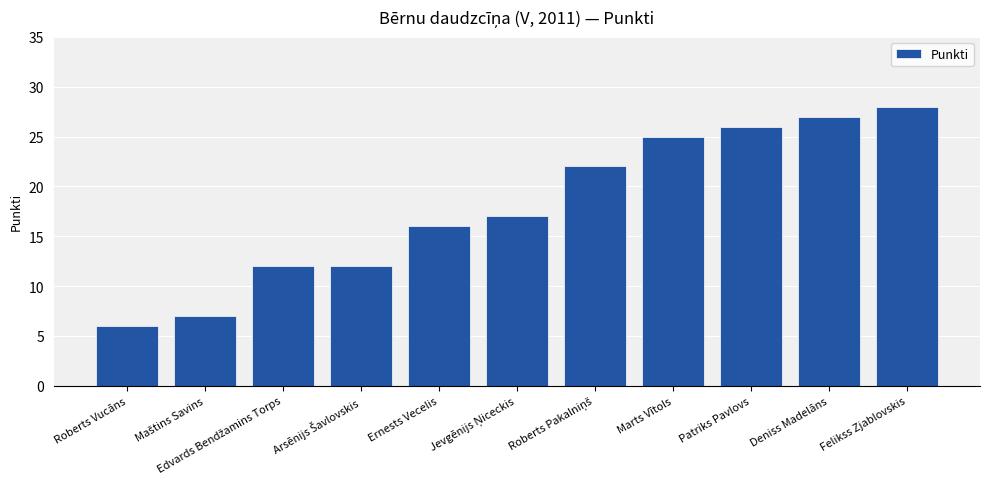

True or false: the data shows 36 at Patriks Pavlovs.

False